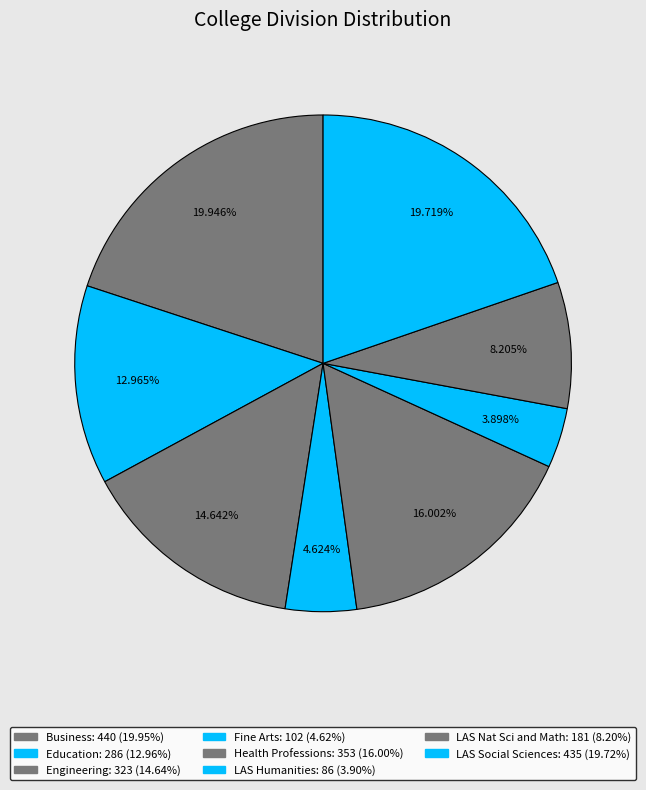

How many segments does this pie chart have?

8